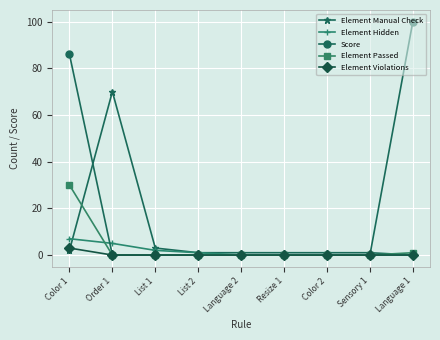

Reading left to right, extract all data points from this chart.

Element Manual Check: Color 1=2	Order 1=70	List 1=3	List 2=1	Language 2=1	Resize 1=1	Color 2=1	Sensory 1=1	Language 1=0
Element Hidden: Color 1=7	Order 1=5	List 1=2	List 2=1	Language 2=0	Resize 1=0	Color 2=0	Sensory 1=0	Language 1=0
Score: Color 1=86	Order 1=0	List 1=0	List 2=0	Language 2=0	Resize 1=0	Color 2=0	Sensory 1=0	Language 1=100
Element Passed: Color 1=30	Order 1=0	List 1=0	List 2=0	Language 2=0	Resize 1=0	Color 2=0	Sensory 1=0	Language 1=1
Element Violations: Color 1=3	Order 1=0	List 1=0	List 2=0	Language 2=0	Resize 1=0	Color 2=0	Sensory 1=0	Language 1=0